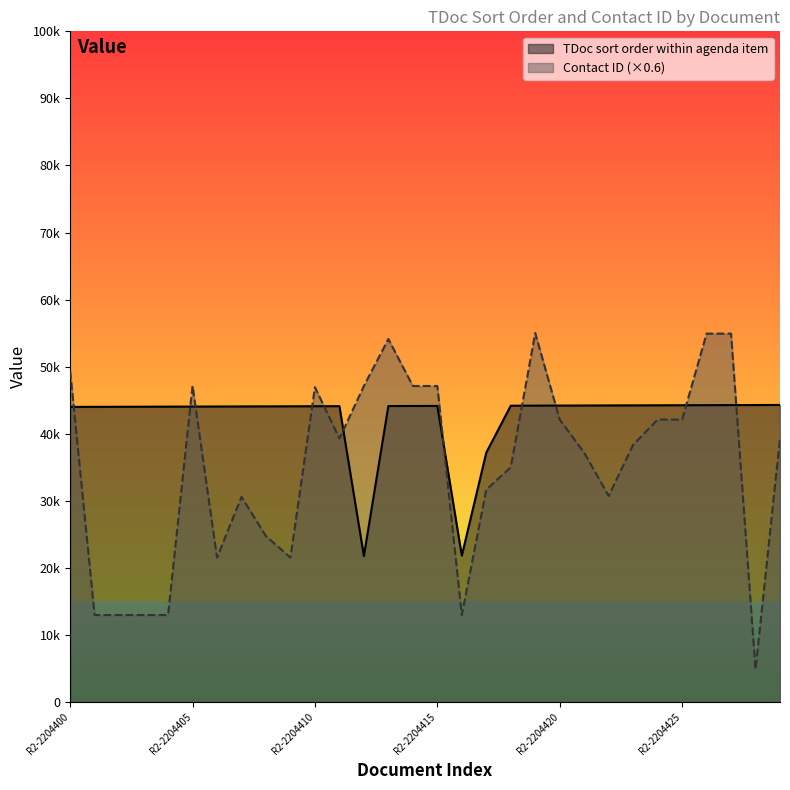

In Contact ID, how many points are higher than both neighbors (excluding endpoints)?

5